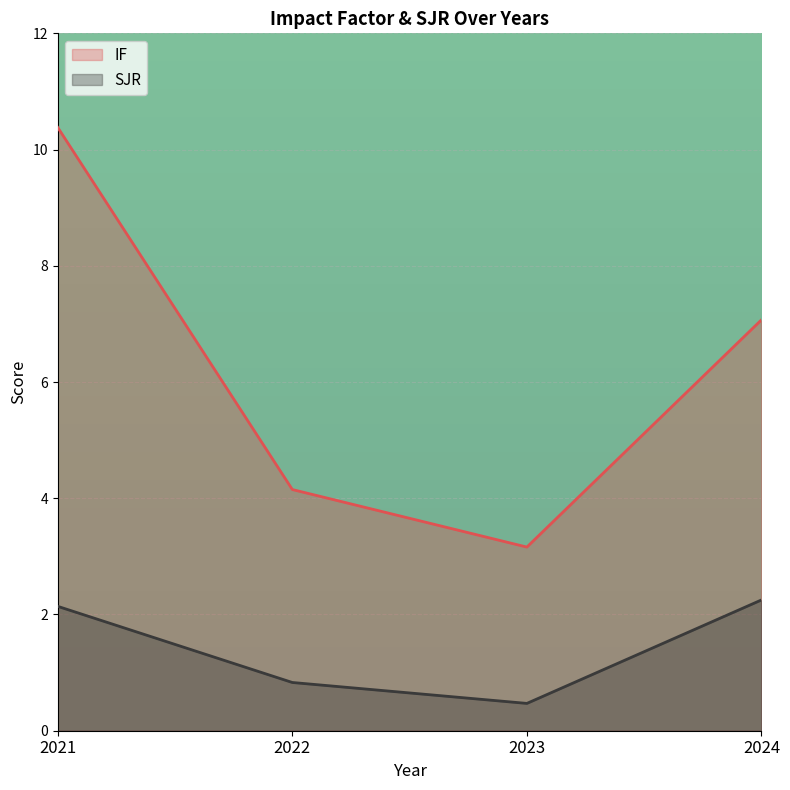

True or false: SJR and IF cross at least once.

False